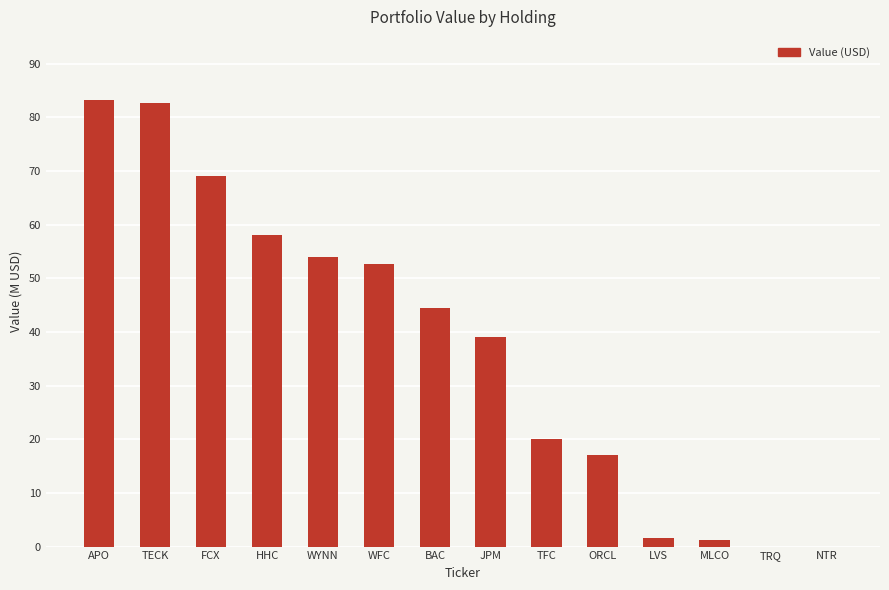

What is the label of the 11th bar from the left?

LVS